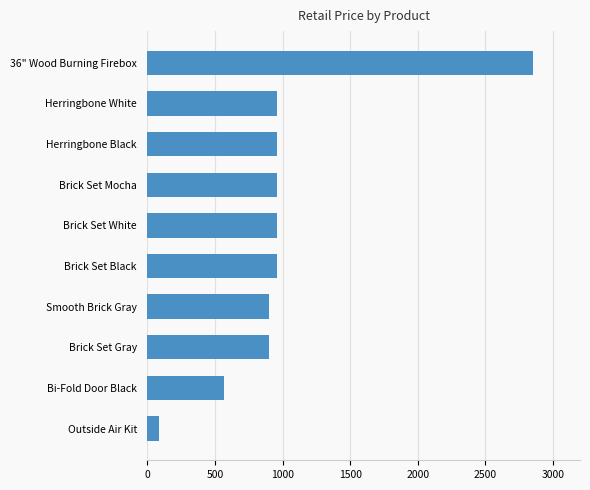

Approximately how many times larger is the value at Herringbone Black compared to Brick Set Gray?

1.1